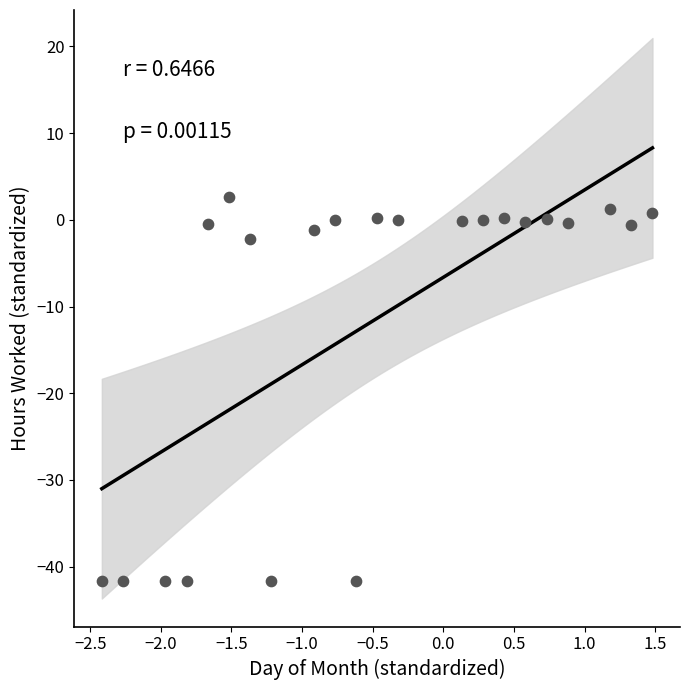

What Y value in the scatter plot is closest to -19?

-2.2